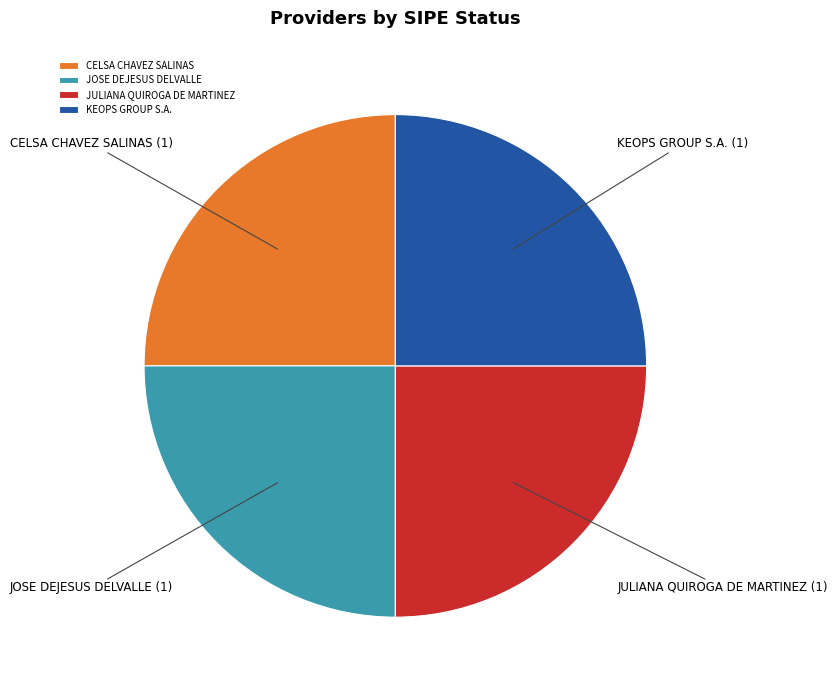

Is KEOPS GROUP S.A. the majority of the pie?

No